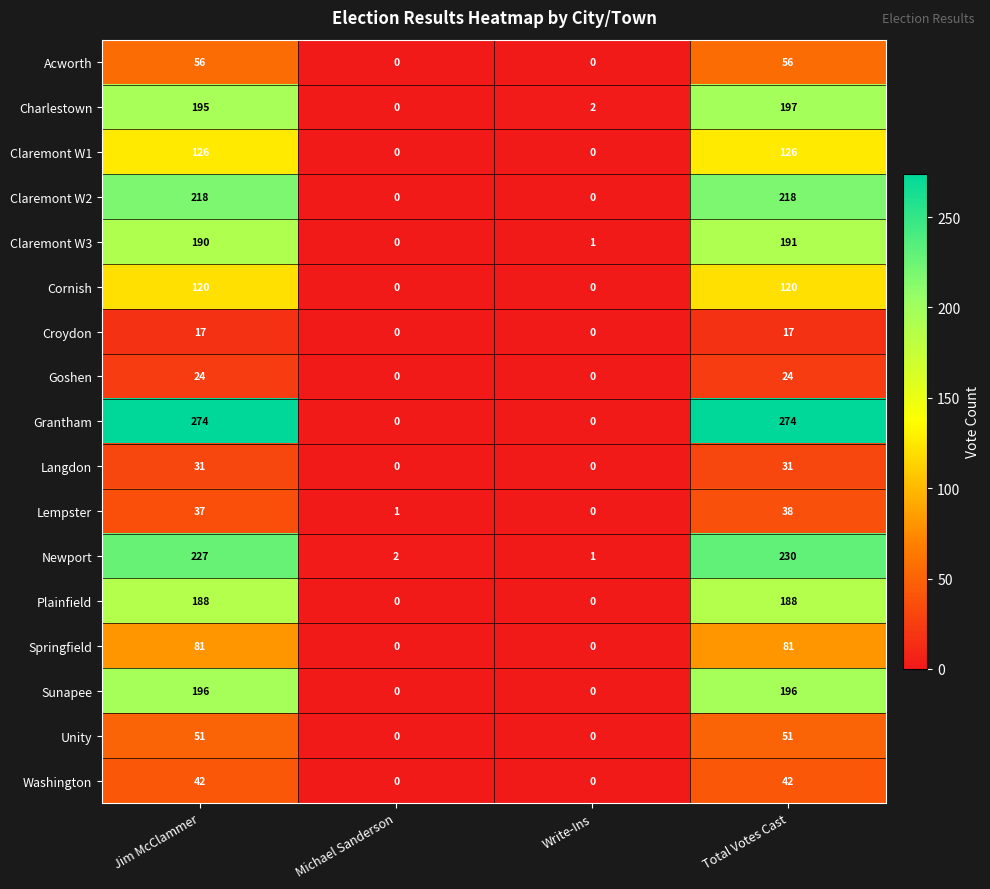

What is the sum of all Plainfield values?

376